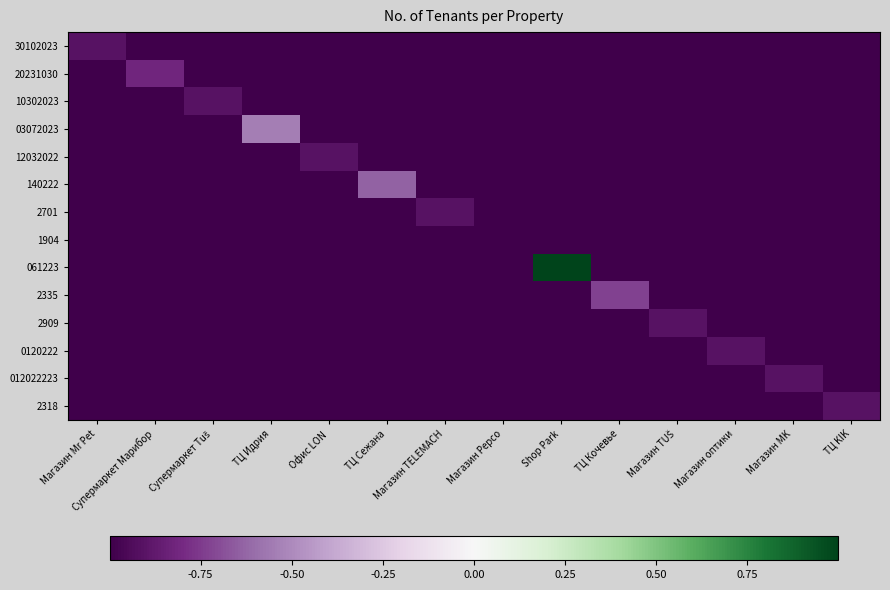

At how many categories does at least one series exceed 0?

1